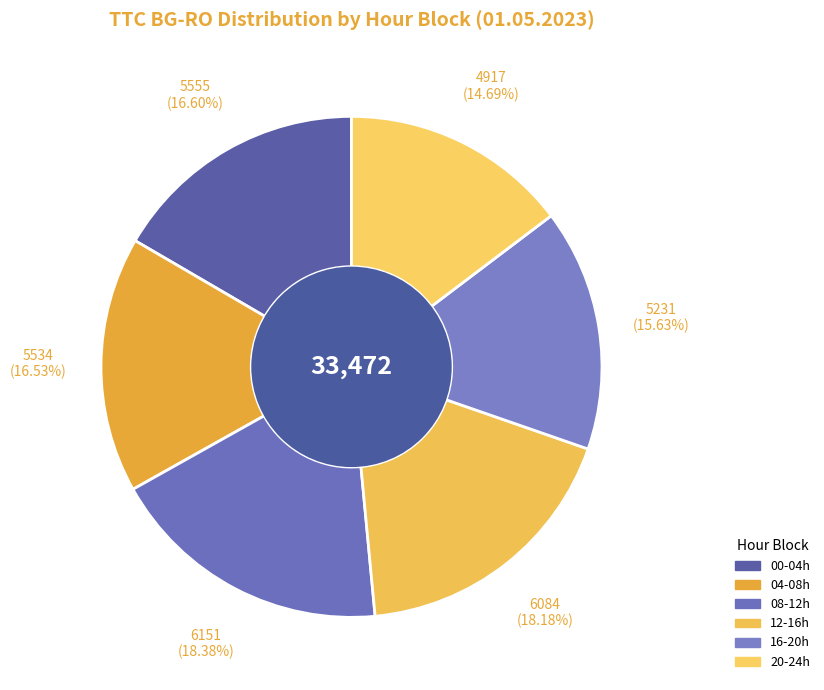

Is there any slice that represents more than half of the pie?

No